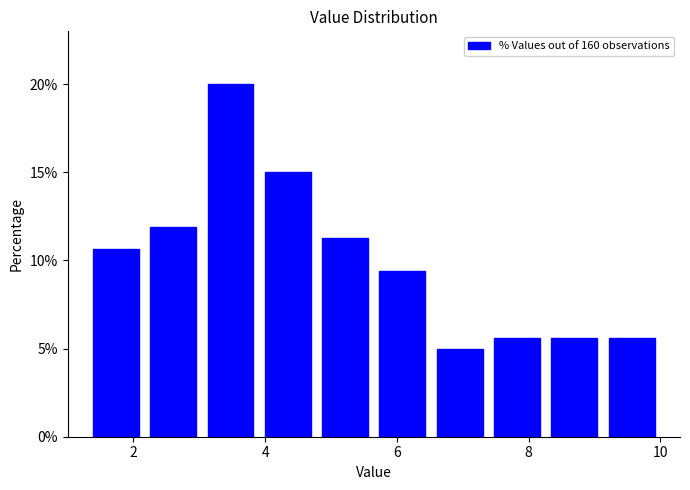

Reading left to right, list every bar in this chart as the range it spans on the x-axis followed by its height. Neither the bar edges nor the heights are printed on the chart, so give them approximately, as read against the axes.

1.4 to 2.2: 10.5
2.2 to 3.0: 12.0
3.0 to 4.0: 20.0
4.0 to 4.8: 15.0
4.8 to 5.6: 11.5
5.6 to 6.6: 9.5
6.6 to 7.4: 5.0
7.4 to 8.2: 5.5
8.2 to 9.2: 5.5
9.2 to 10.0: 5.5